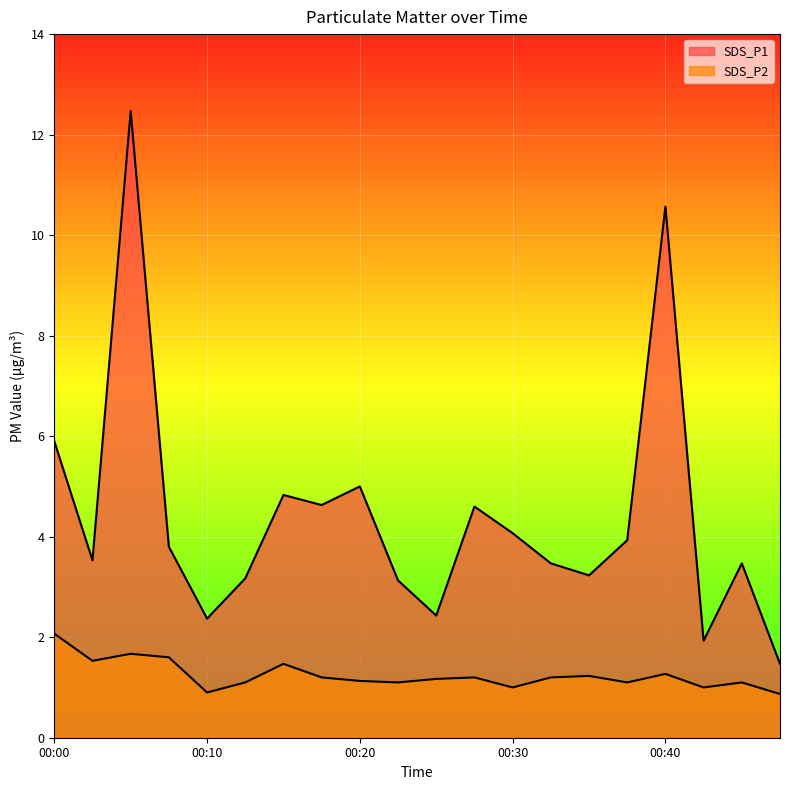

How many values in the SDS_P1 series exceed 3?

16